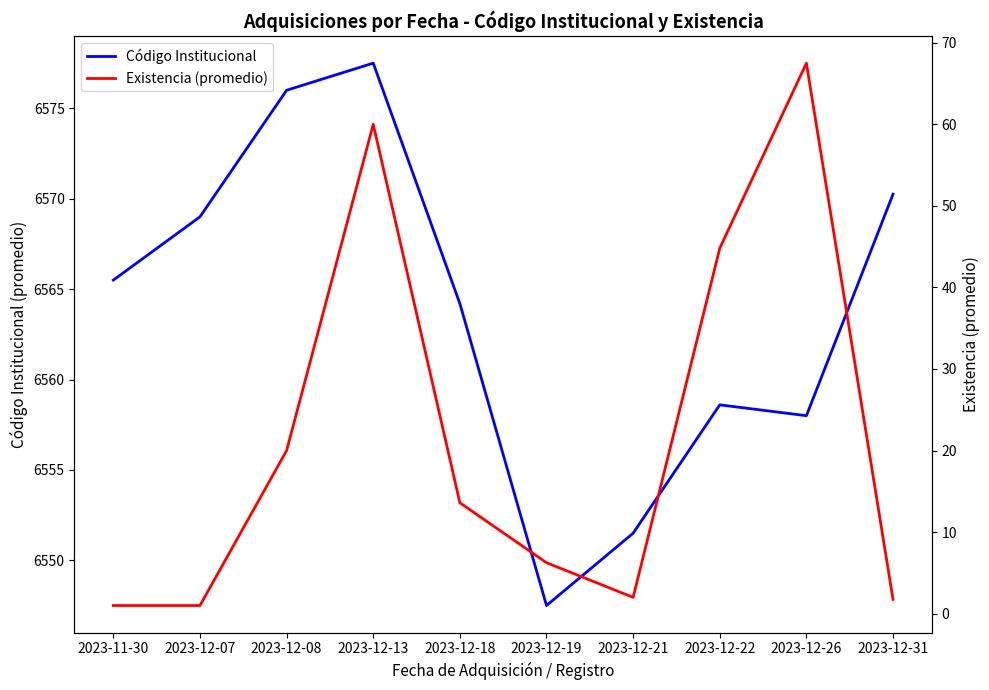

Is the value of Código Institucional at 2023-12-31 greater than the value of Existencia (promedio) at 2023-12-13?

Yes